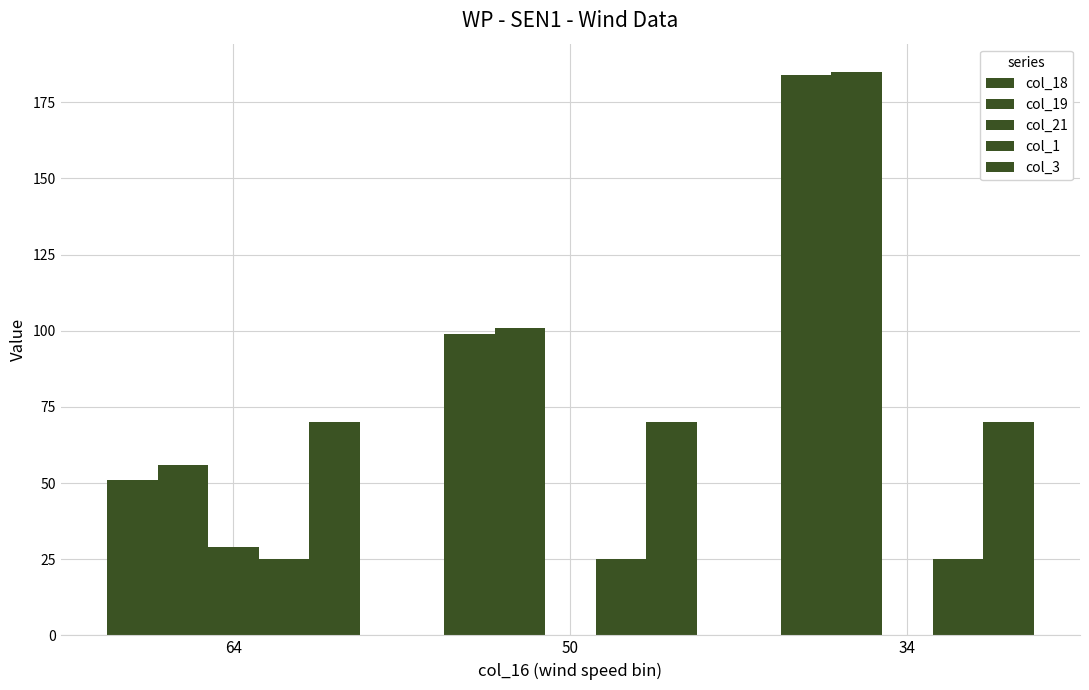

What is the difference between the maximum and second lowest values in the col_21 series?

29